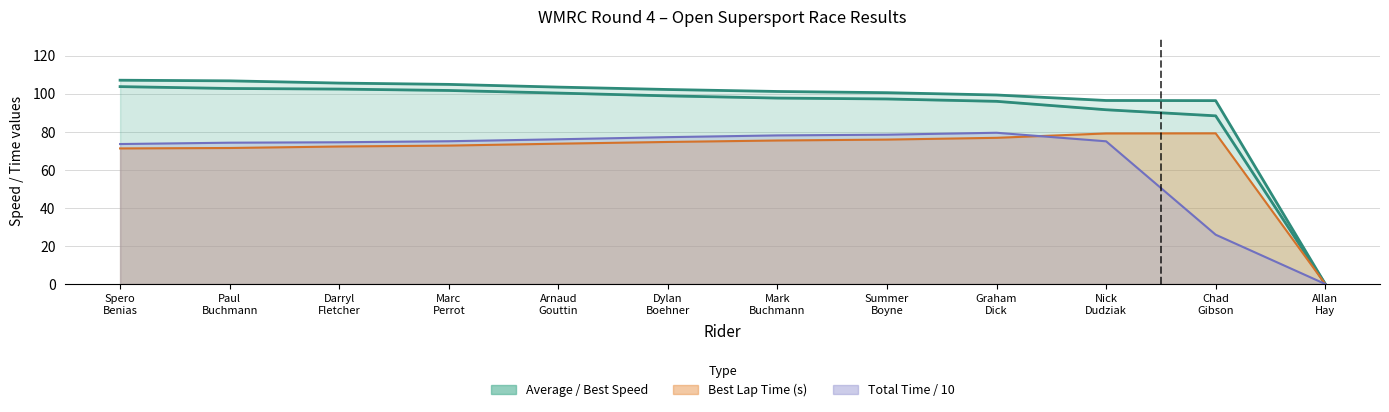

Which label corresponds to the smallest value in the chart?

Allan Hay